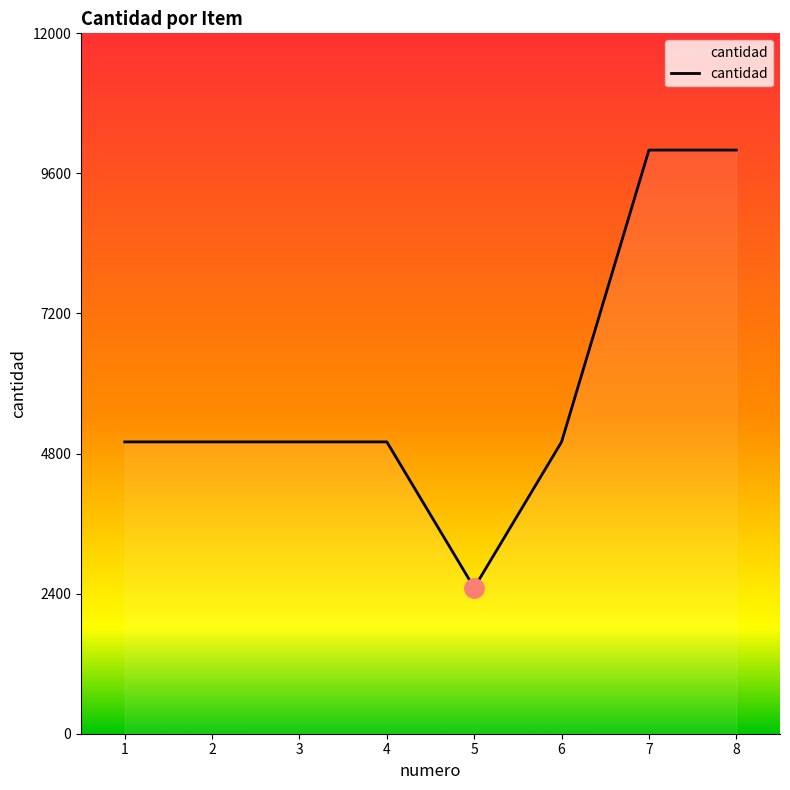

What is the smallest value displayed?

2500